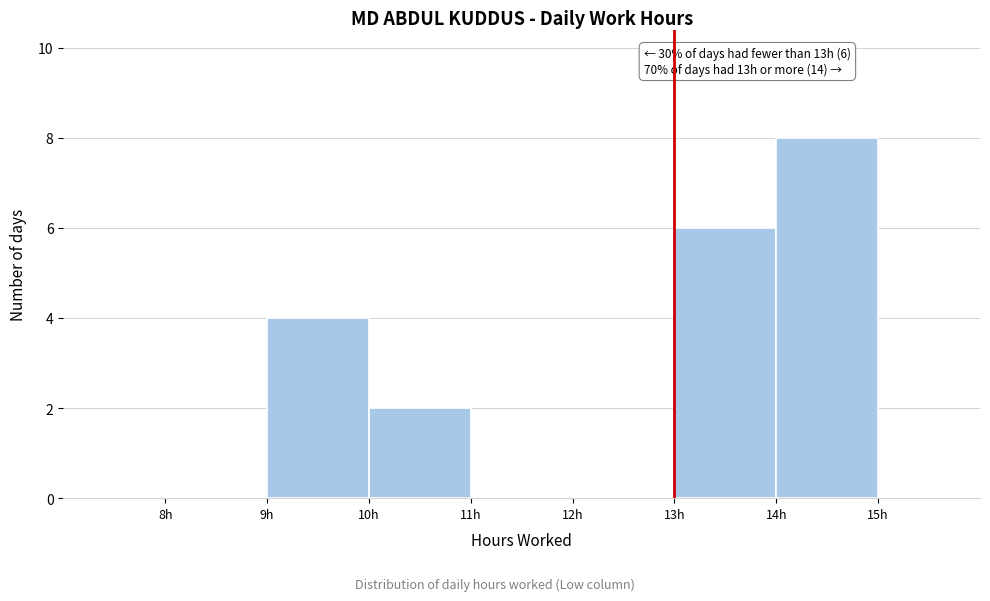

Which range on the x-axis has the tallest bar?

14 to 15